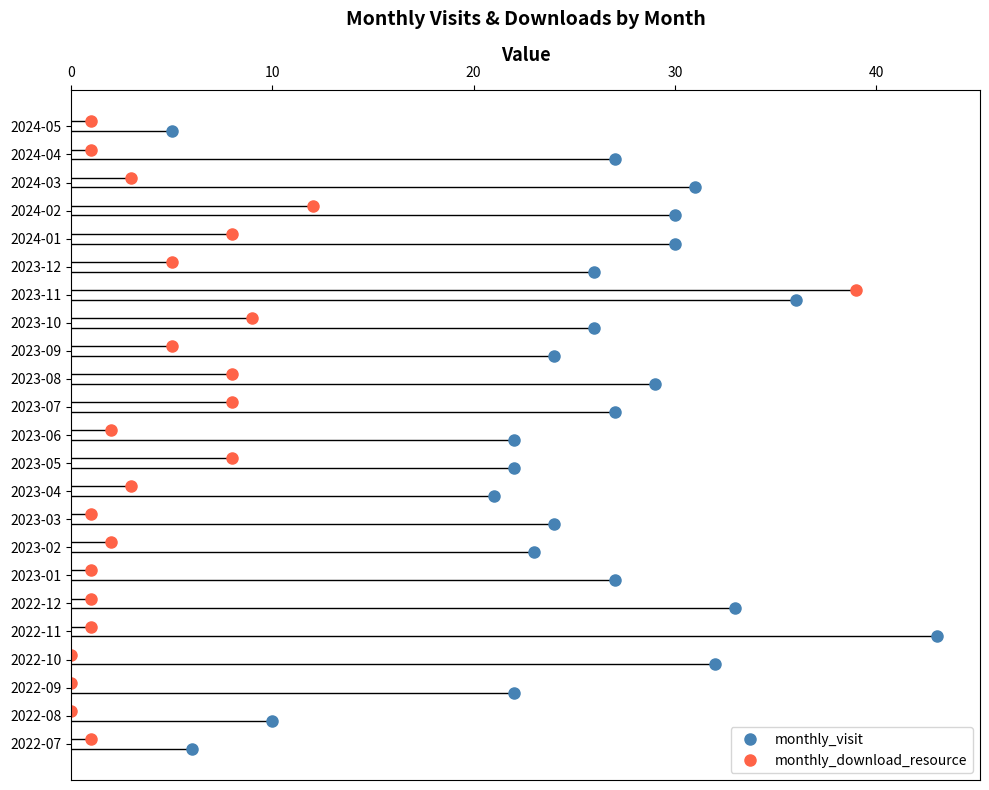

At how many categories does at least one series exceed 27?

8